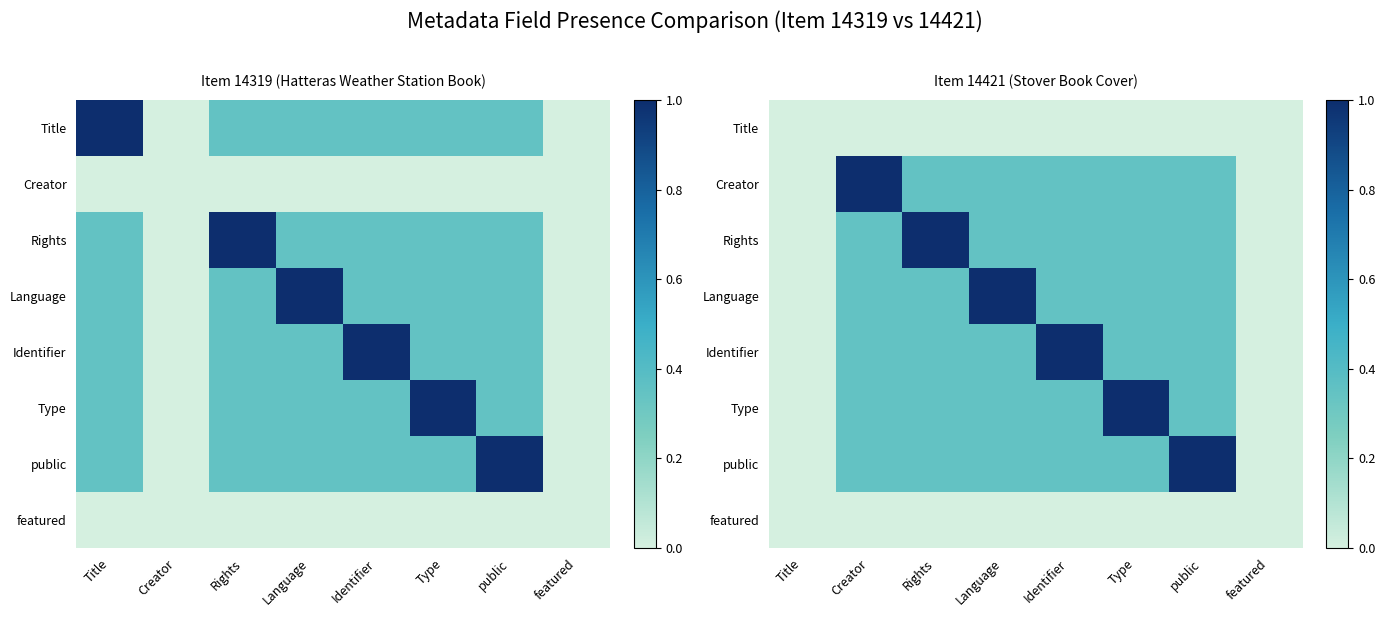

At Title, list the series in order from smallest to largest.

Title, Creator, Rights, Language, Identifier, Type, public, featured